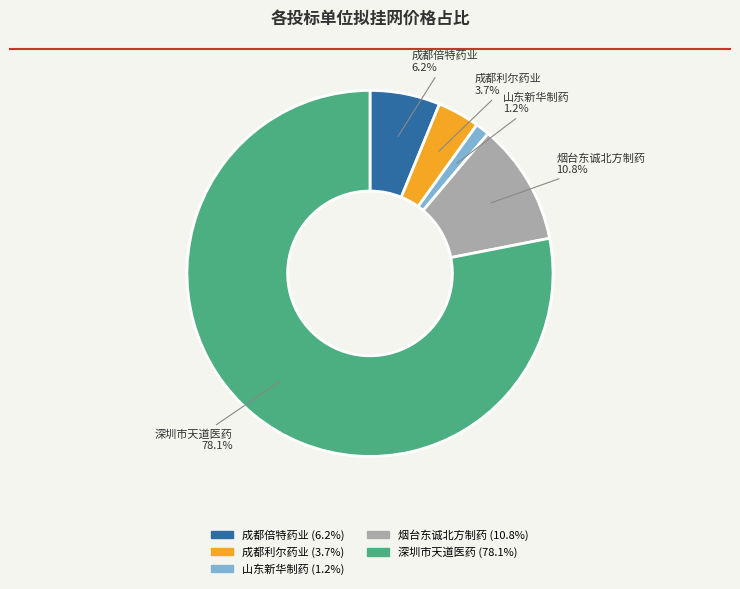

Does any single category account for the majority?

Yes